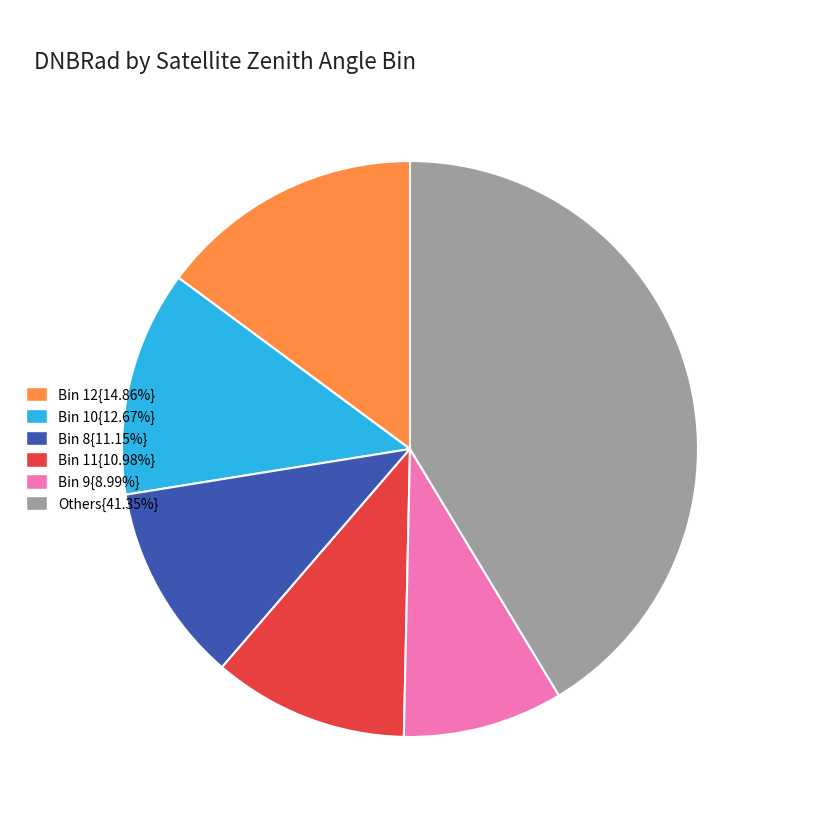

Does any single category account for the majority?

No